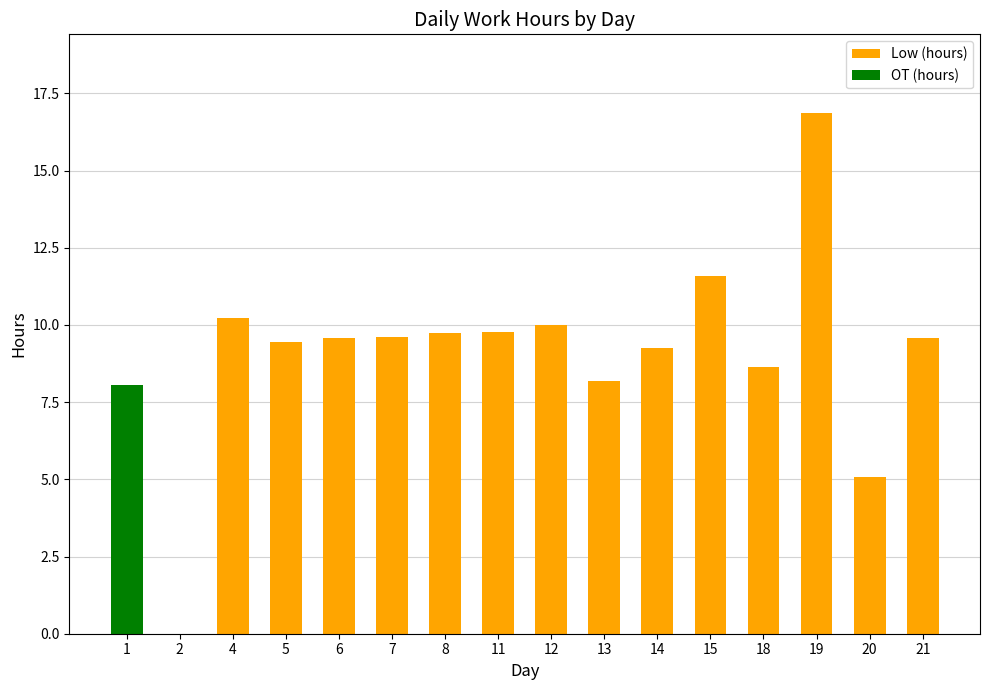

What is the total value across all series at 8?

9.7